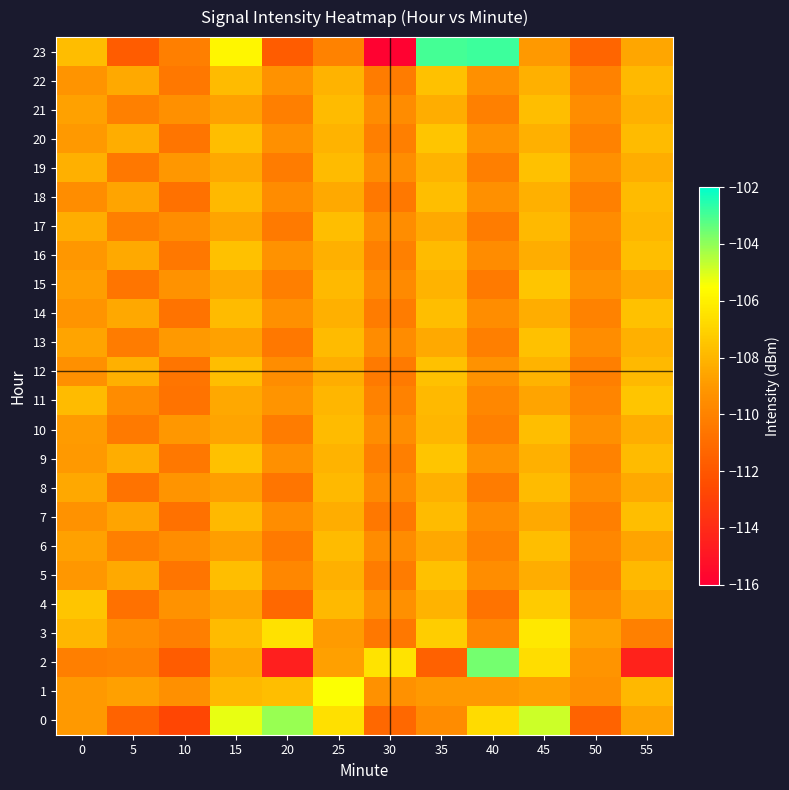

At which category is the sum across all series the highest?

45